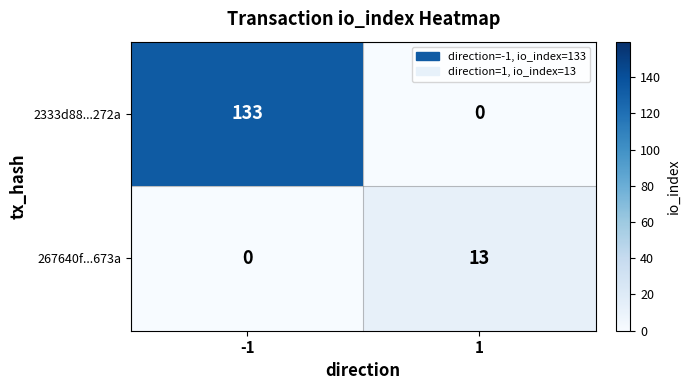

The 2333d88...272a series shows 133 at -1. True or false?

True